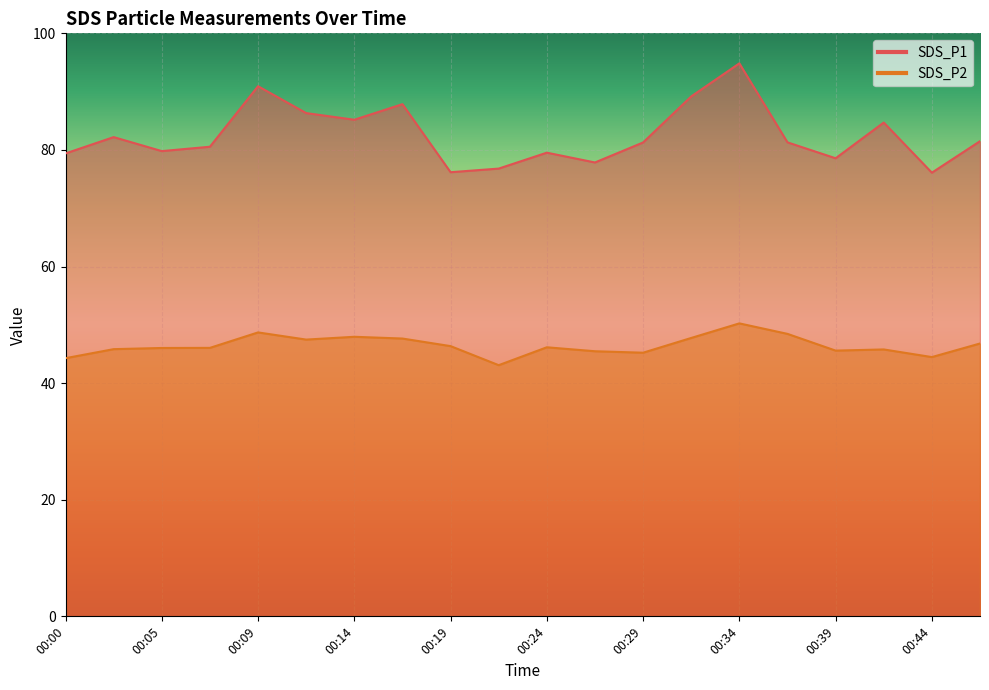

Reading left to right, list all the values displayed in this chart.

SDS_P1: 00:00=79.4	00:02=82.2	00:05=79.8	00:07=80.5	00:09=90.9	00:12=86.3	00:14=85.2	00:17=87.8	00:19=76.2	00:22=76.8	00:24=79.5	00:27=77.8	00:29=81.3	00:31=89.2	00:34=94.8	00:36=81.3	00:39=78.6	00:41=84.7	00:44=76.1	00:46=81.5
SDS_P2: 00:00=44.3	00:02=45.8	00:05=46.0	00:07=46.0	00:09=48.7	00:12=47.5	00:14=48.0	00:17=47.6	00:19=46.4	00:22=43.1	00:24=46.1	00:27=45.5	00:29=45.2	00:31=47.8	00:34=50.2	00:36=48.5	00:39=45.6	00:41=45.8	00:44=44.5	00:46=46.8